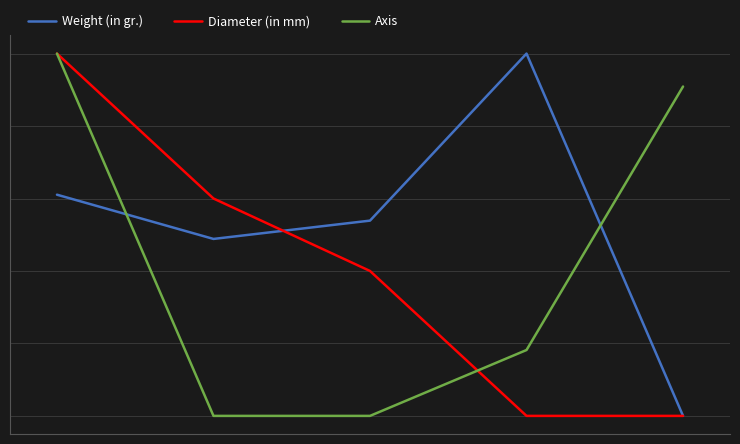

What is the value of the Axis point at the 4th from the left?

0.2